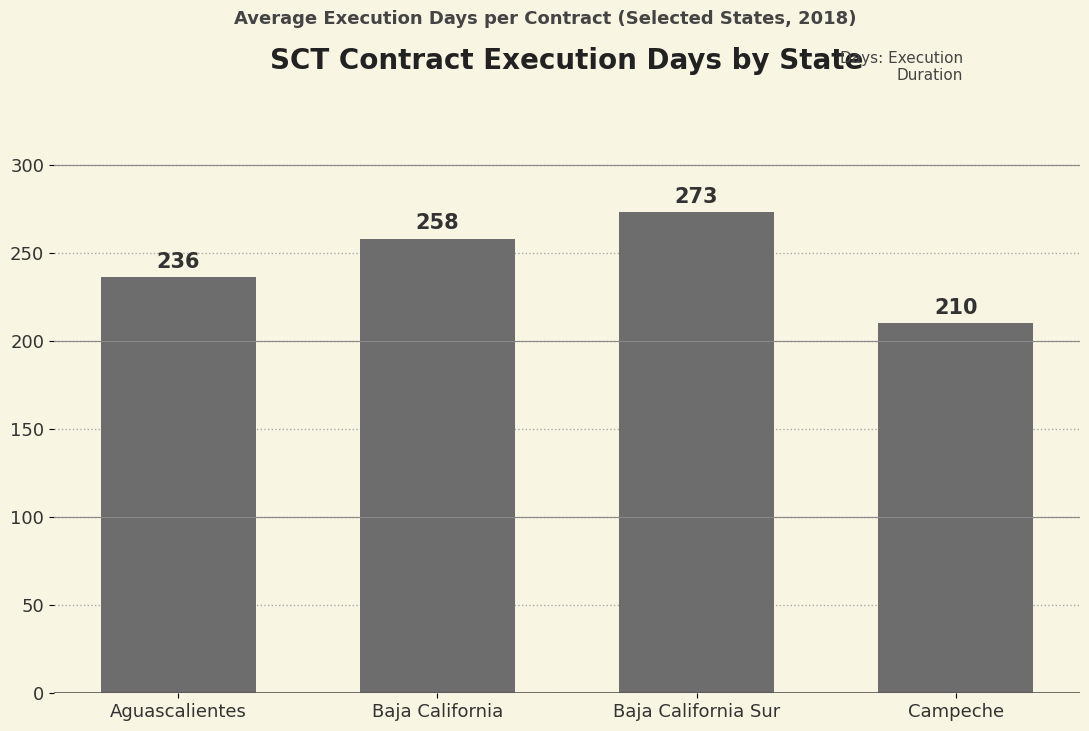

List the labels in order of value, smallest first.

Campeche, Aguascalientes, Baja California, Baja California Sur